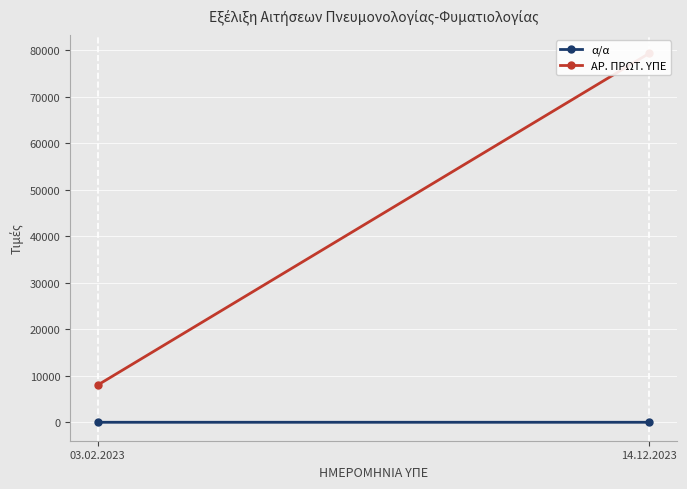

How many α/α values are between 1 and 2?

2